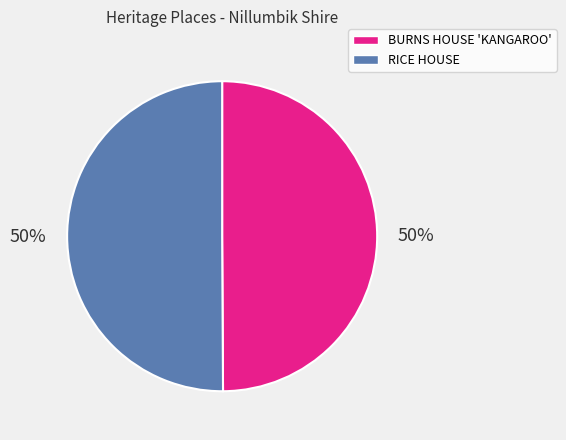

Is the sum of RICE HOUSE and BURNS HOUSE 'KANGAROO' greater than half?

Yes